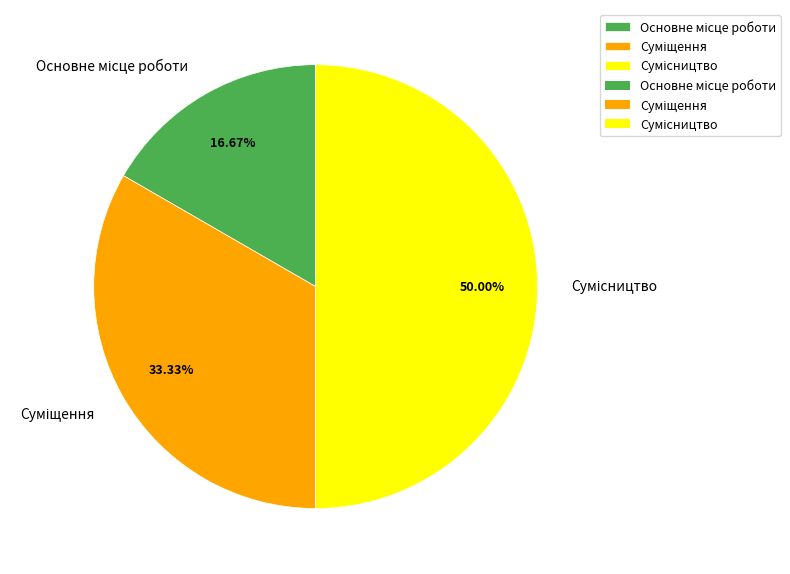

Count the number of slices in the pie.

3